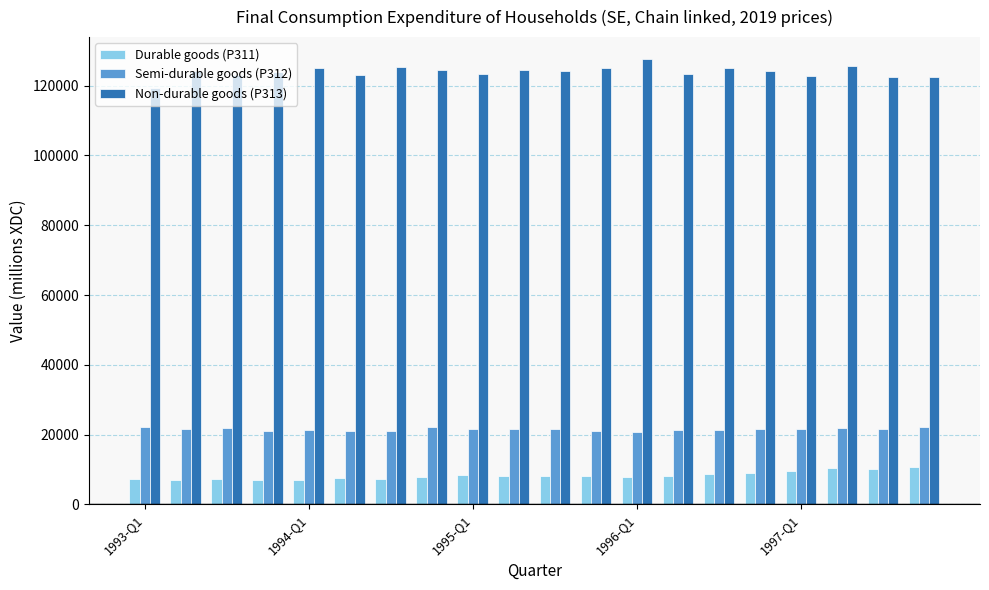

What is the difference between the maximum and minimum values in the Non-durable goods (P313) series?

8216